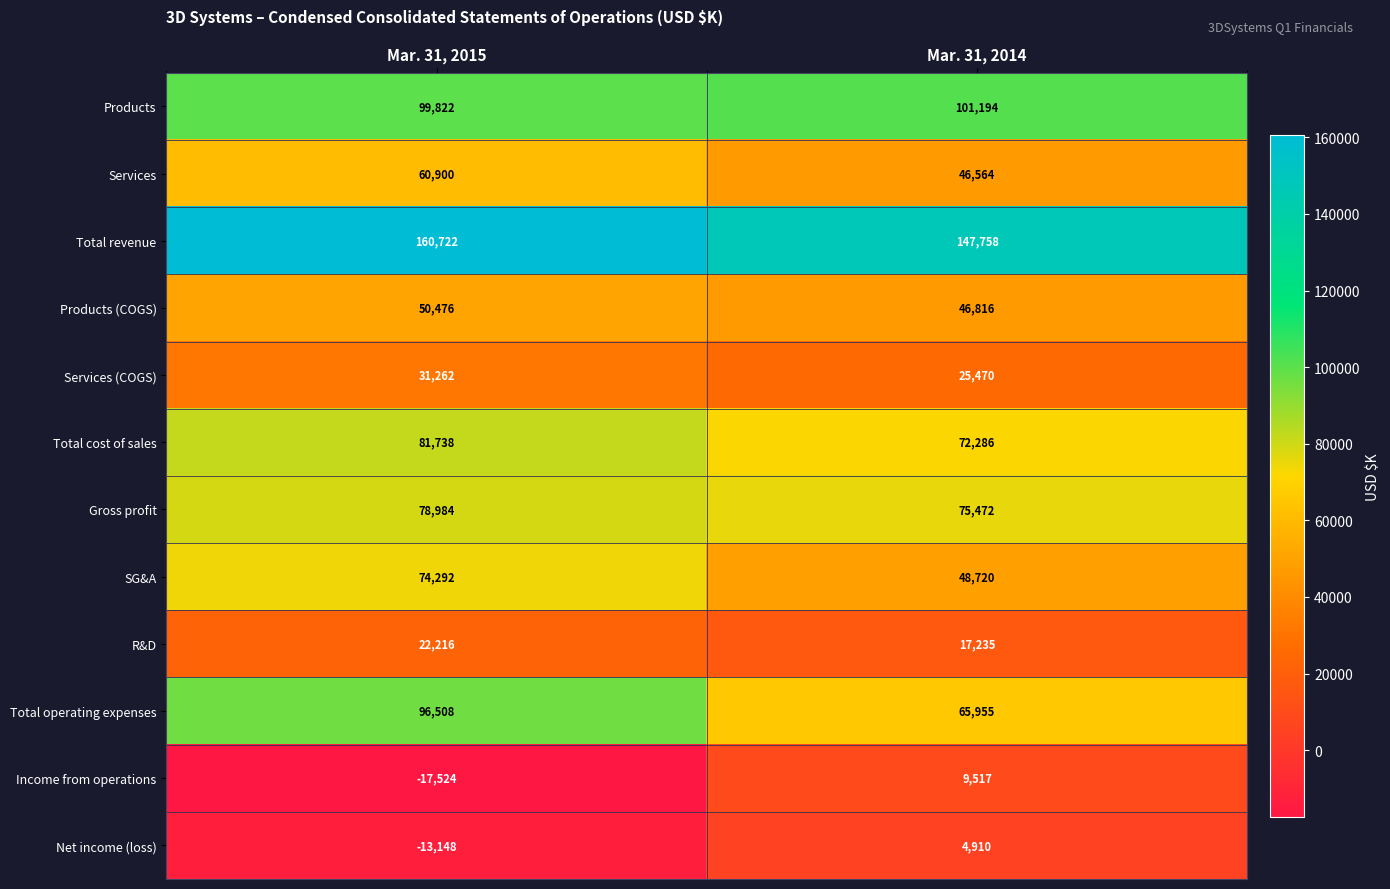

What is the total value across all series at Mar. 31, 2014?

661897